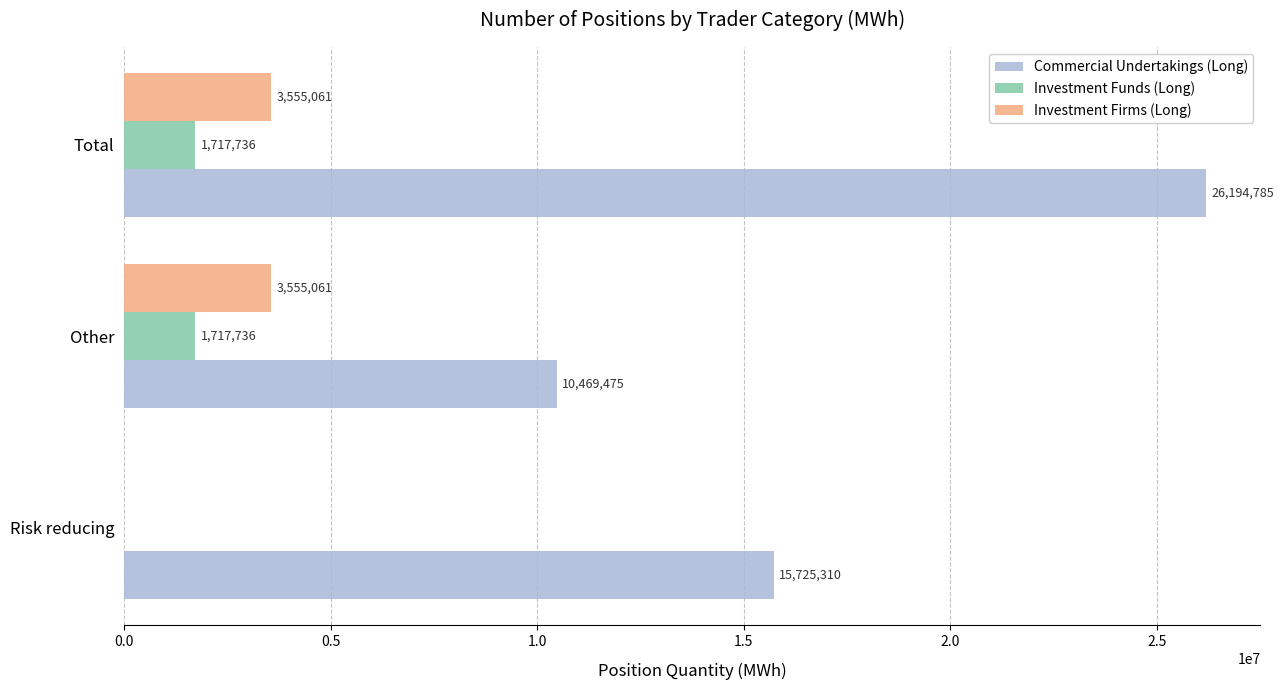

What is the average value of the Commercial Undertakings (Long) series?

17463190